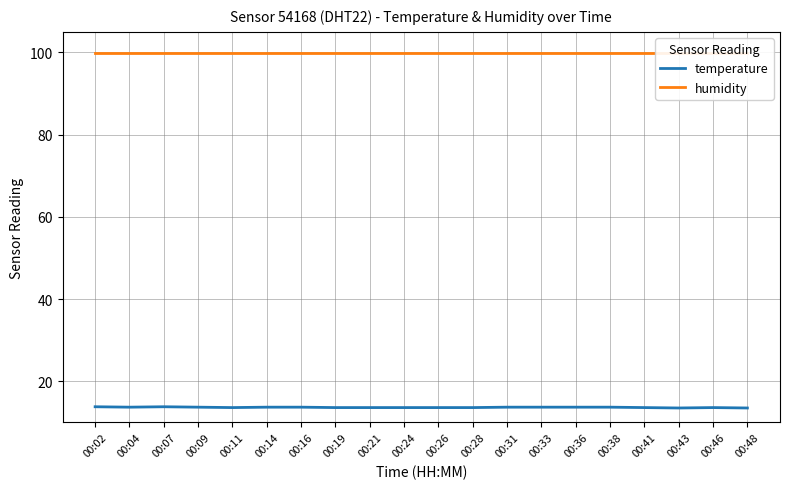

Reading right to left, list all the values displayed in this chart.

temperature: 00:48=13.5	00:46=13.6	00:43=13.5	00:41=13.6	00:38=13.7	00:36=13.7	00:33=13.7	00:31=13.7	00:28=13.6	00:26=13.6	00:24=13.6	00:21=13.6	00:19=13.6	00:16=13.7	00:14=13.7	00:11=13.6	00:09=13.7	00:07=13.8	00:04=13.7	00:02=13.8
humidity: 00:48=99.9	00:46=99.9	00:43=99.9	00:41=99.9	00:38=99.9	00:36=99.9	00:33=99.9	00:31=99.9	00:28=99.9	00:26=99.9	00:24=99.9	00:21=99.9	00:19=99.9	00:16=99.9	00:14=99.9	00:11=99.9	00:09=99.9	00:07=99.9	00:04=99.9	00:02=99.9